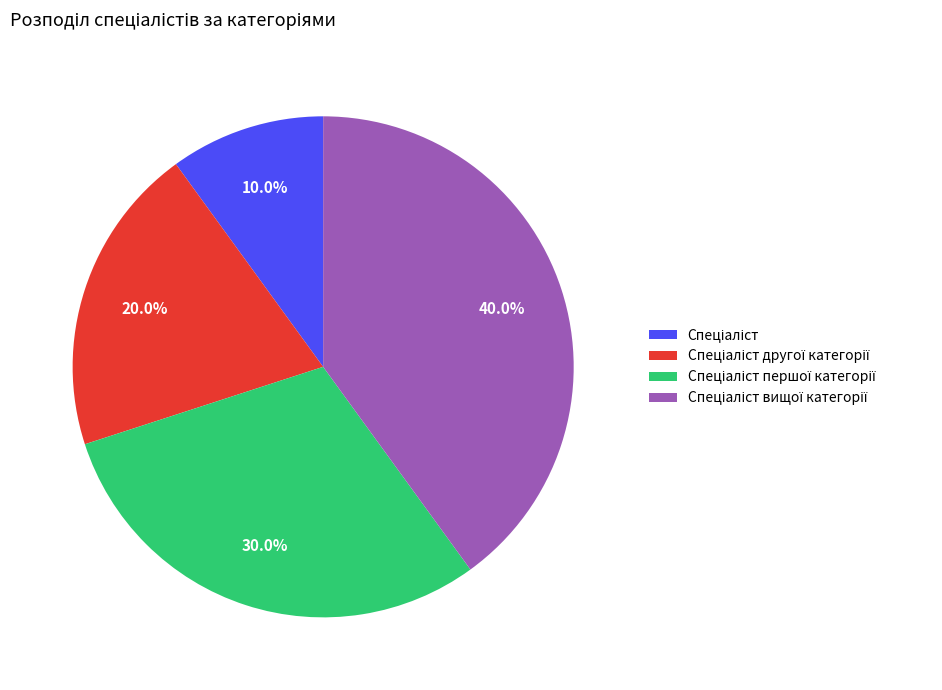

Is there any slice that represents more than half of the pie?

No